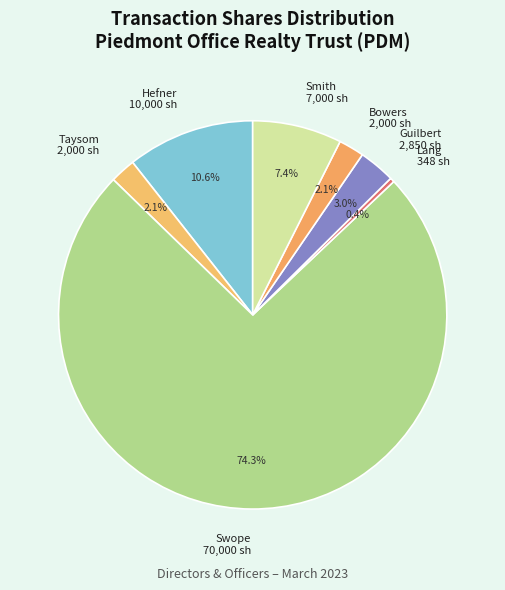

Combined, do Lang 348 sh and Smith 7,000 sh account for over 50%?

No